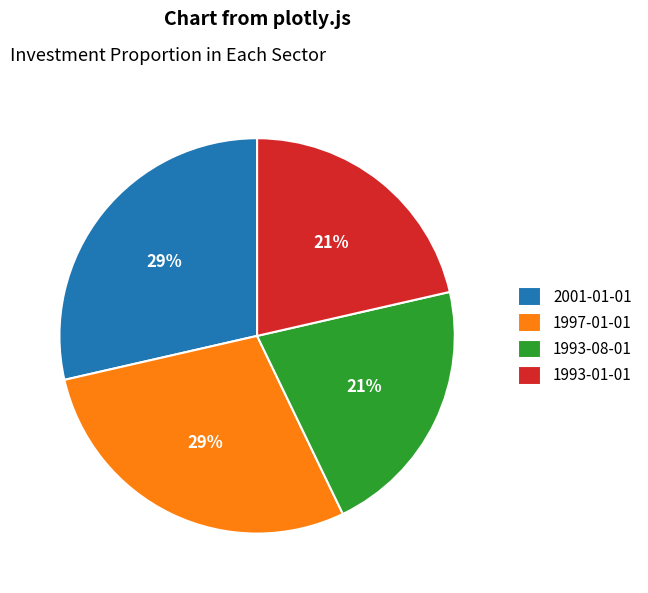

What percentage is the 1993-01-01 slice, to the nearest percent?

21%